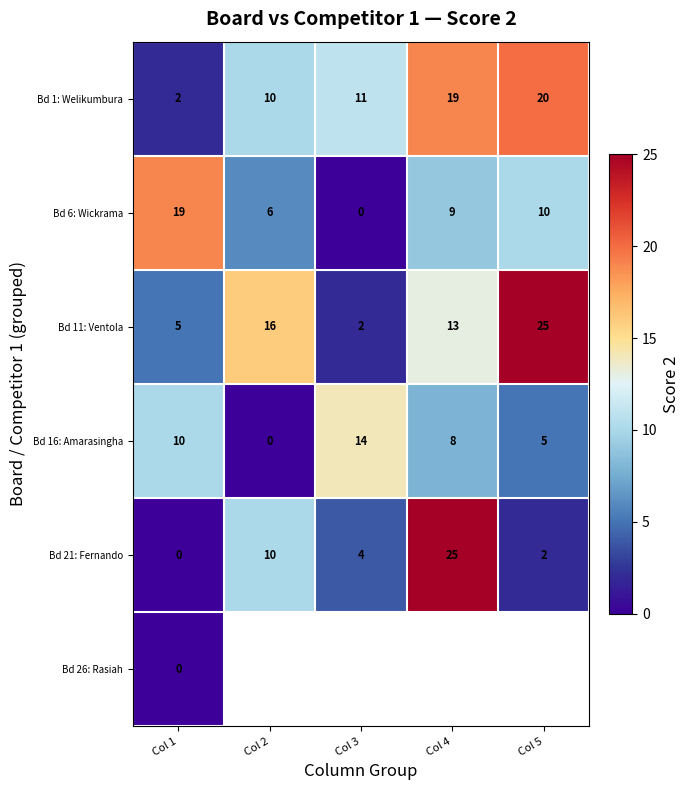

Between Col 3 and Col 1, which is larger?

Col 3